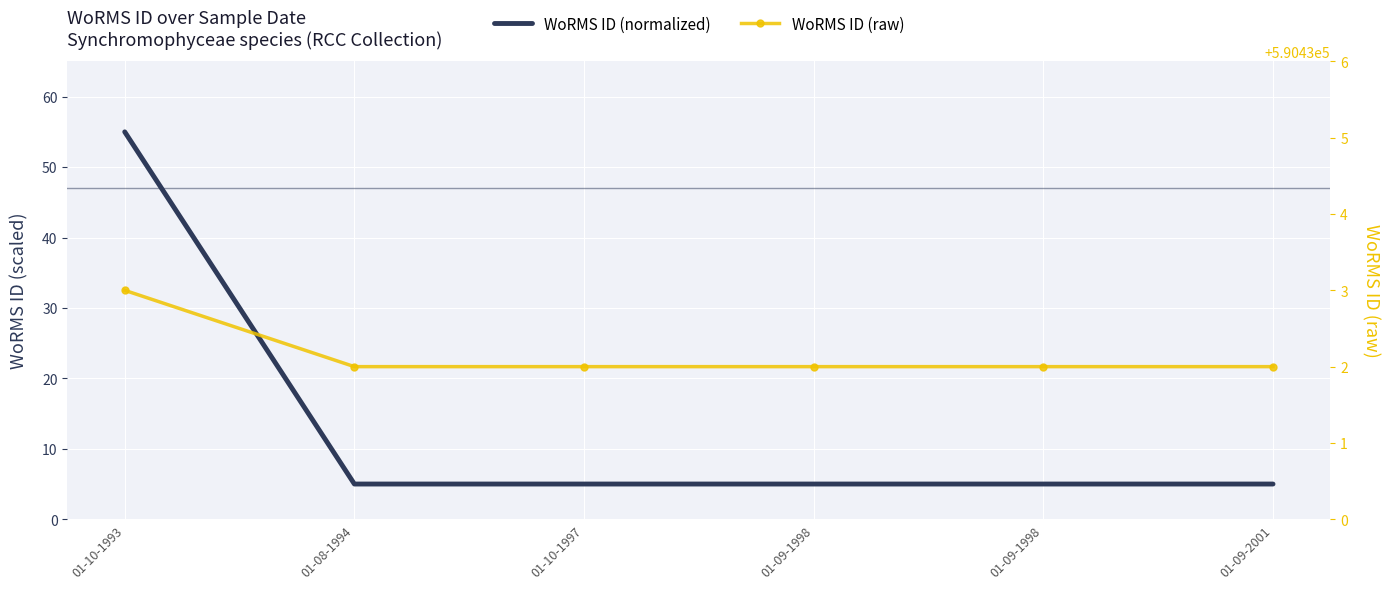

Which series has the largest range (max minus min)?

WoRMS ID (normalized)